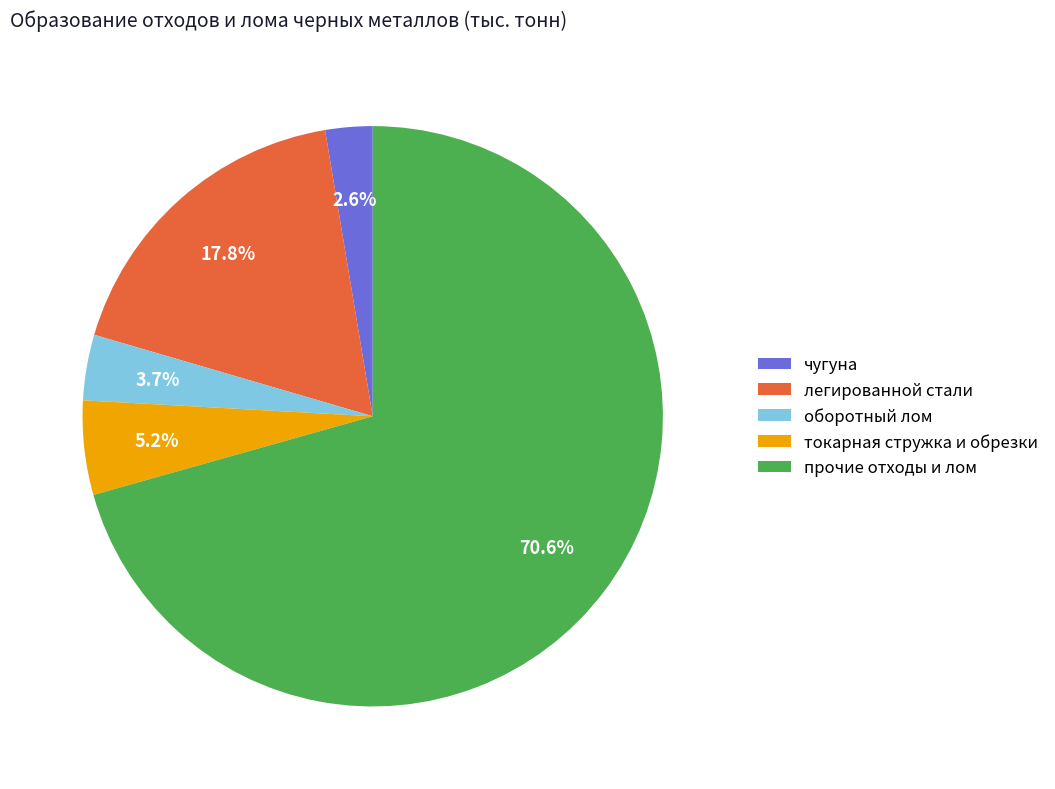

How much of the chart is everything except чугуна?

97.4%